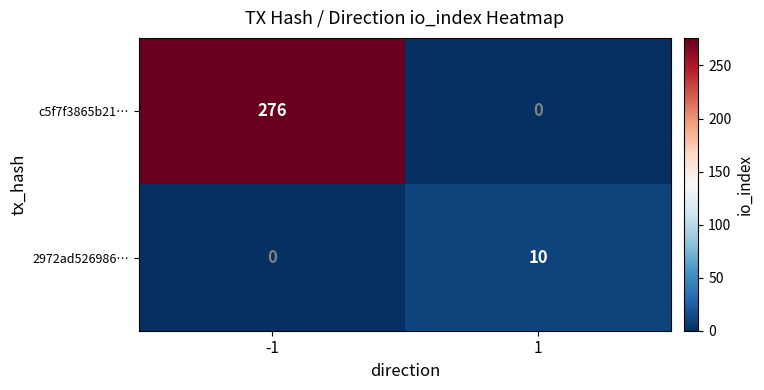

Which series changed the most between -1 and 1?

c5f7f3865b21…